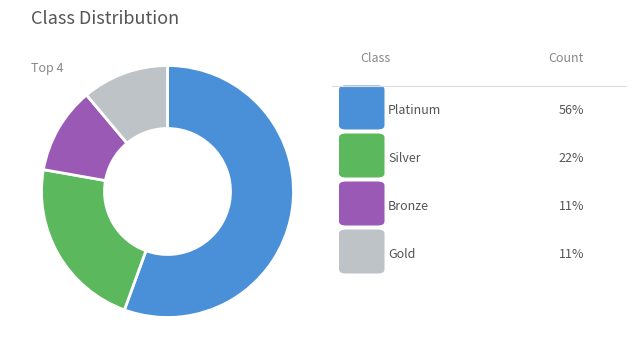

Which slice is the largest?

Platinum